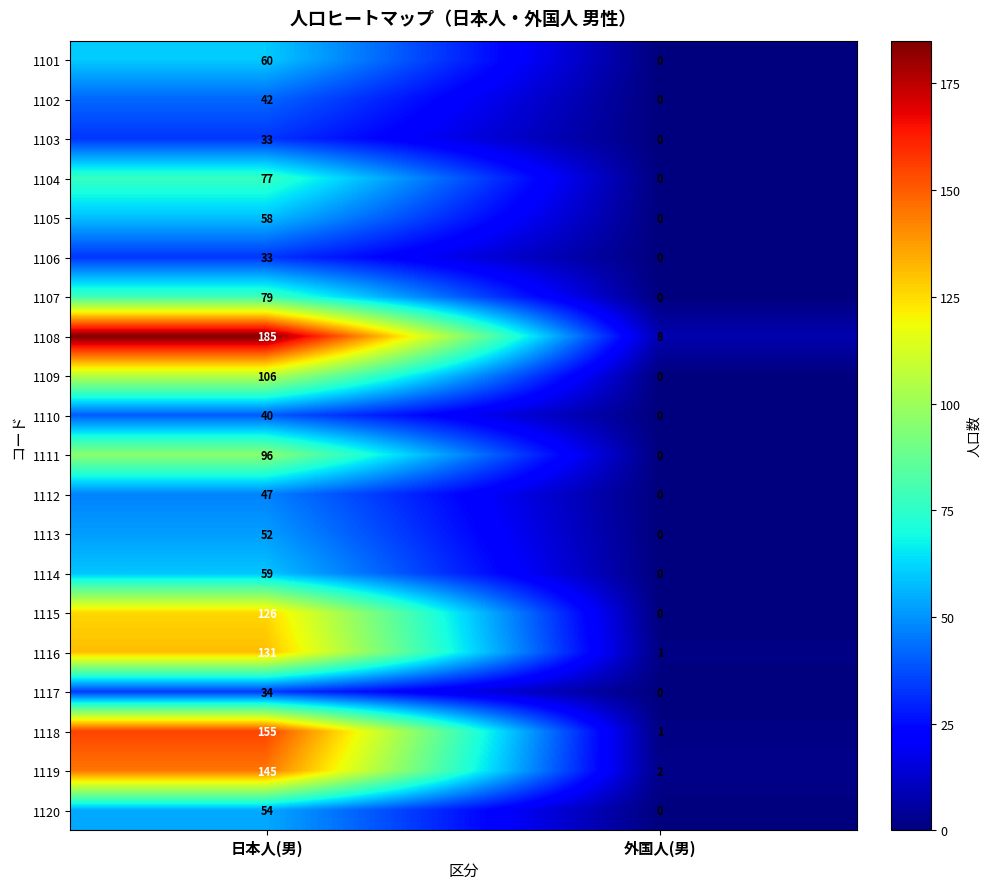

Rank the categories by 1120 value from highest to lowest.

日本人(男), 外国人(男)